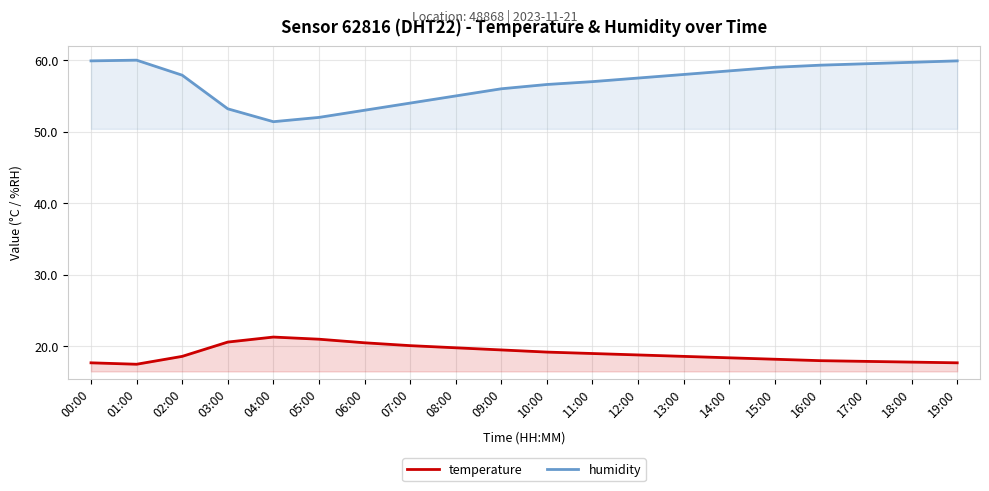

List the series in order of their peak value, lowest first.

temperature, humidity